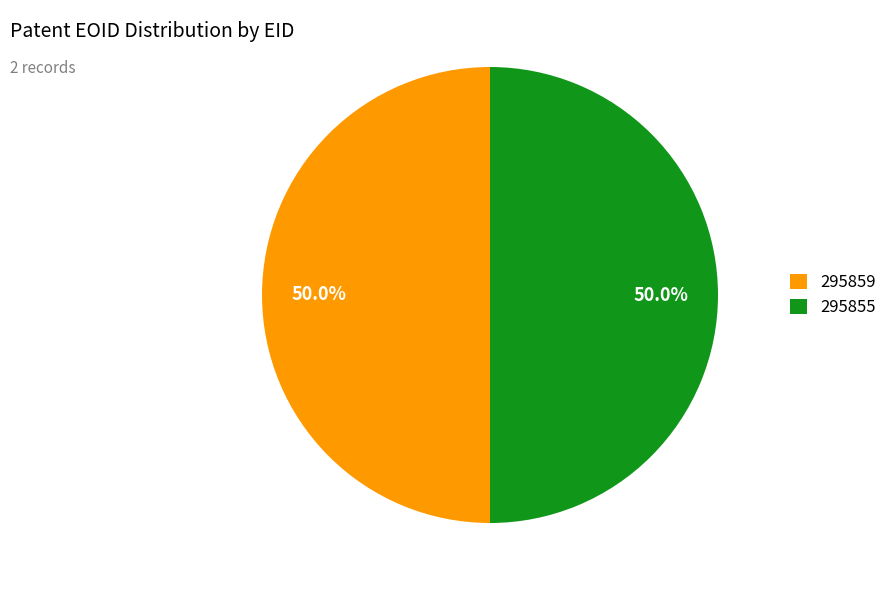

True or false: 295859 accounts for 62% of the total.

False